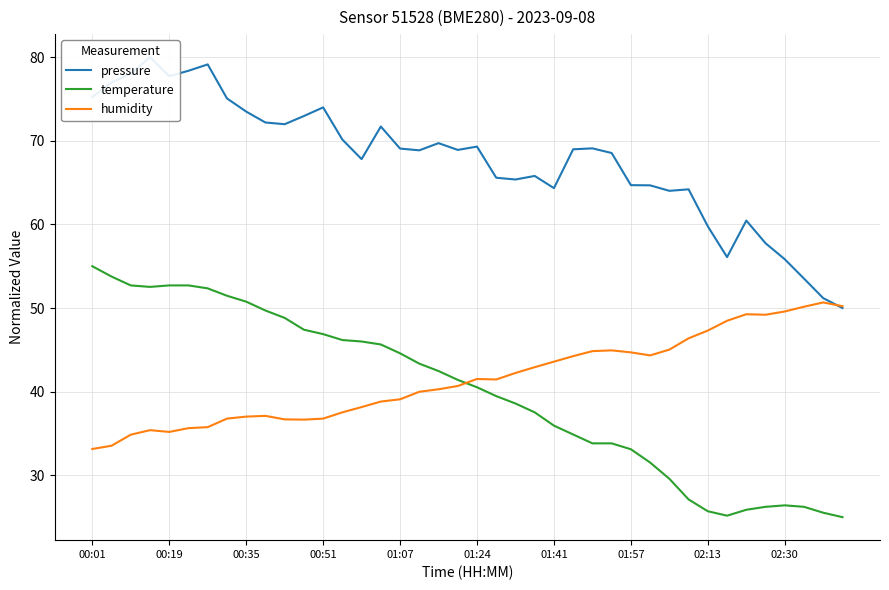

How many times do humidity and temperature cross each other?

1